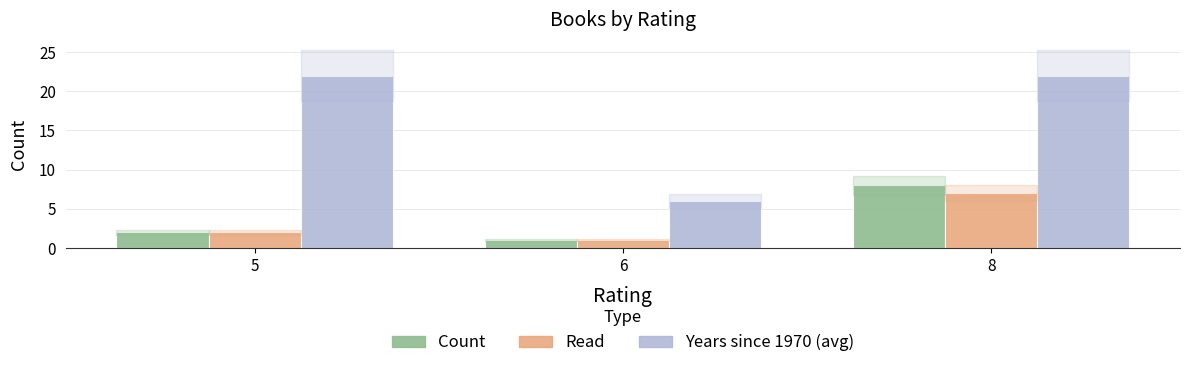

What are all the series names shown in the legend?

Count, Read, Years since 1970 (avg)